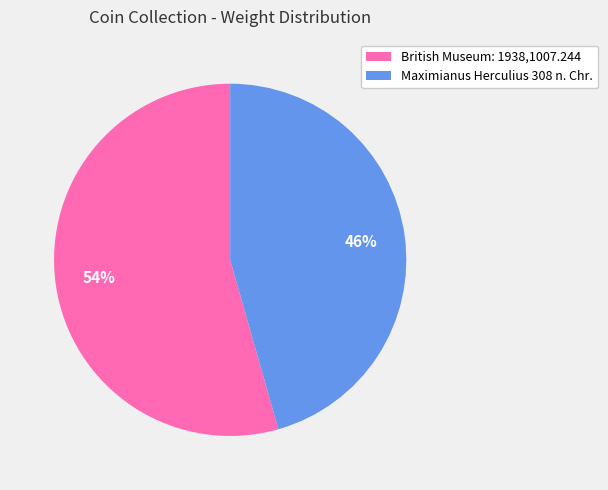

What percentage is the British Museum: 1938,1007.244 slice, to the nearest percent?

54%